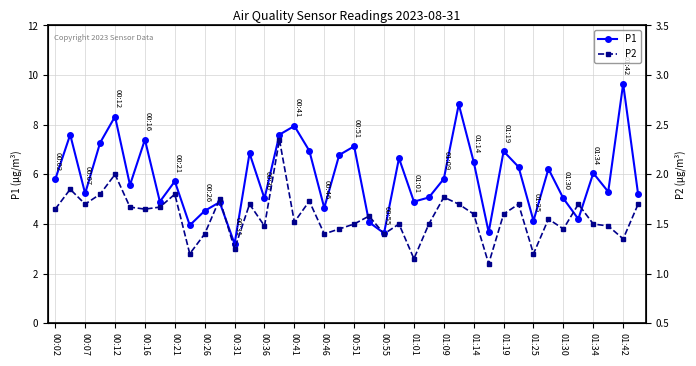

Which series has the largest total across all categories?

P1